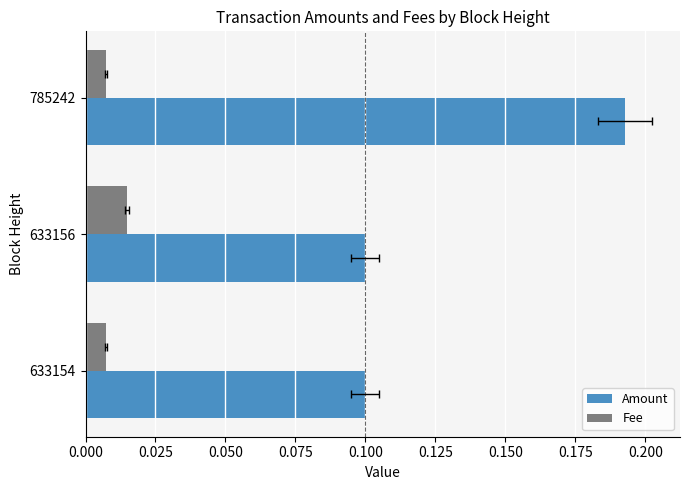

What is the value of the Amount bar at the 2nd from the left?

0.1